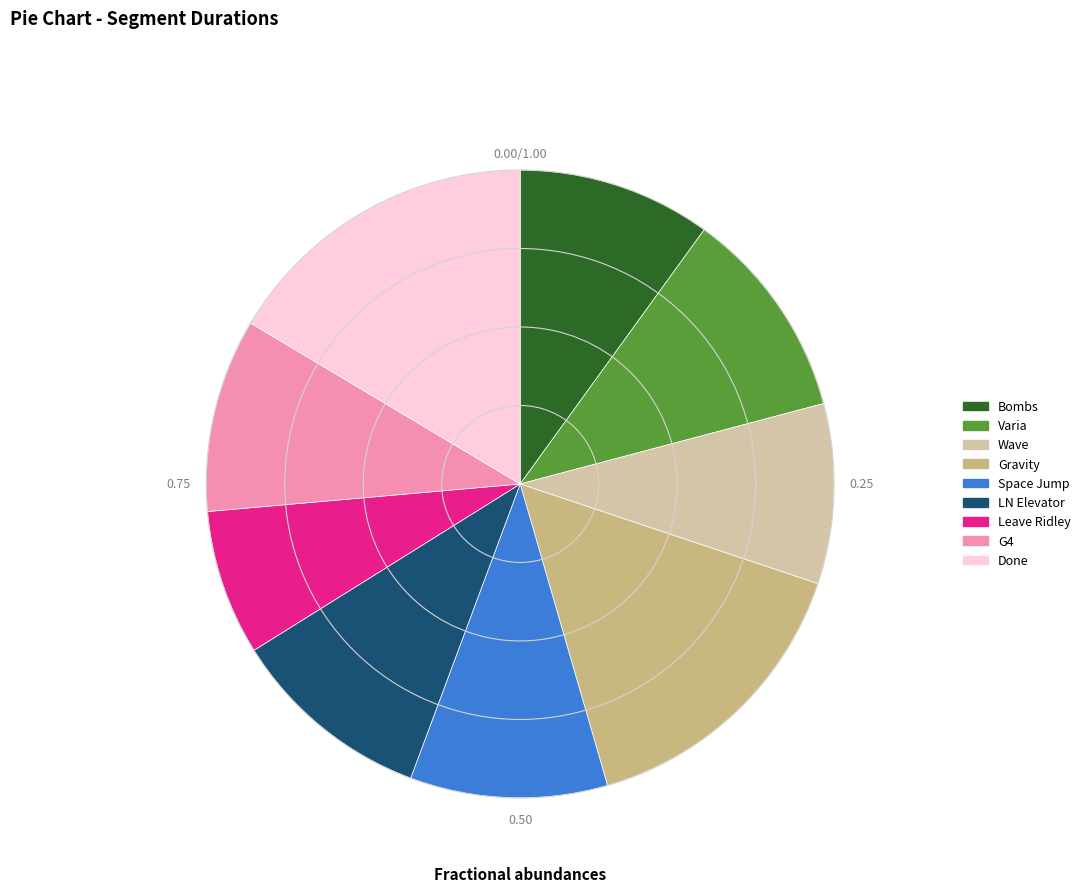

Which has a higher value, LN Elevator or Done?

Done